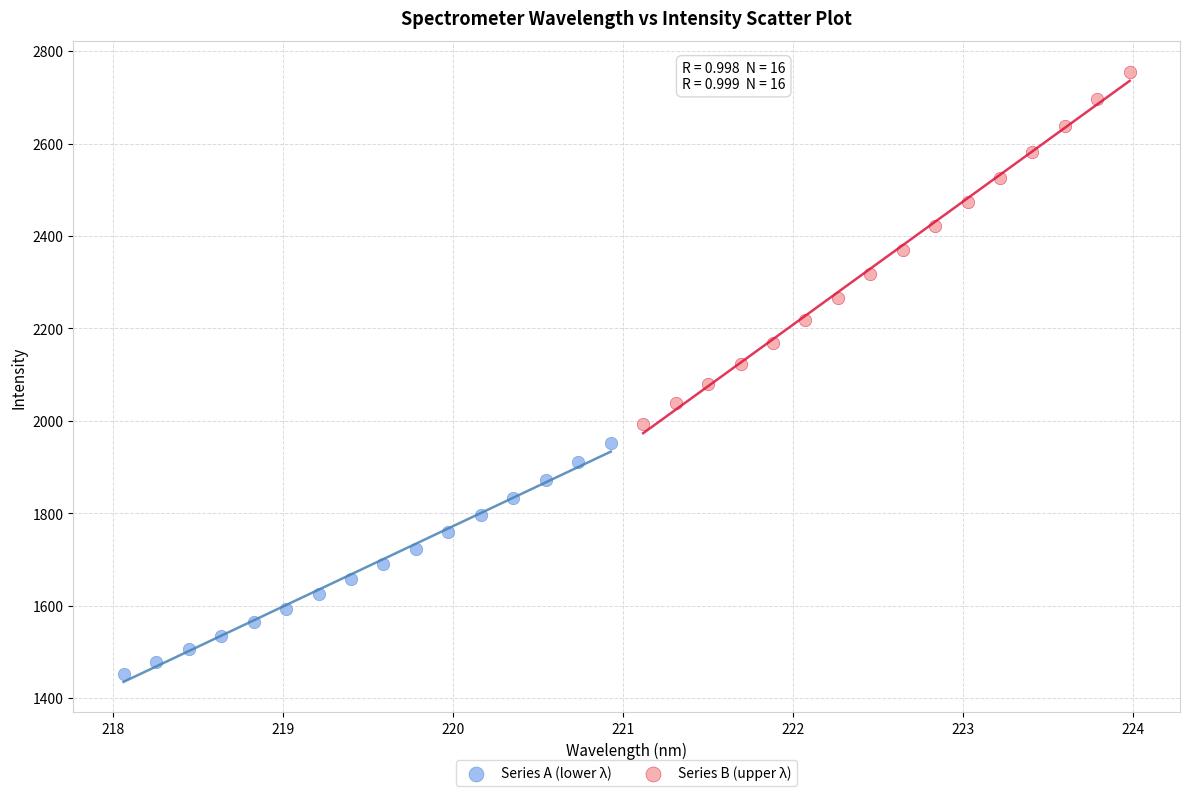

What are all the series names shown in the legend?

Series A (lower λ), Series B (upper λ)